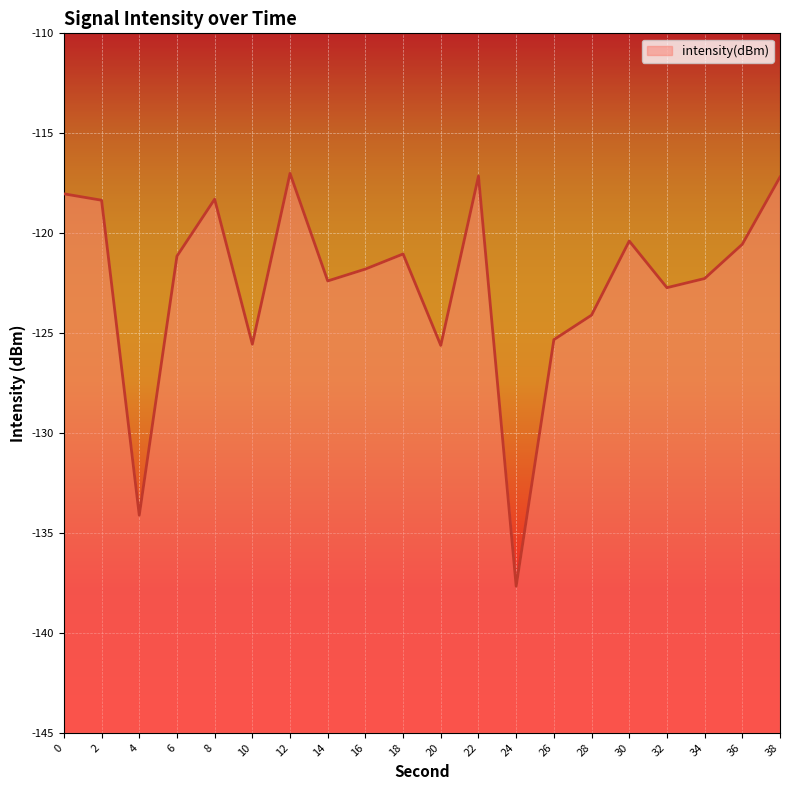

What value does the data have at 24?

-137.7